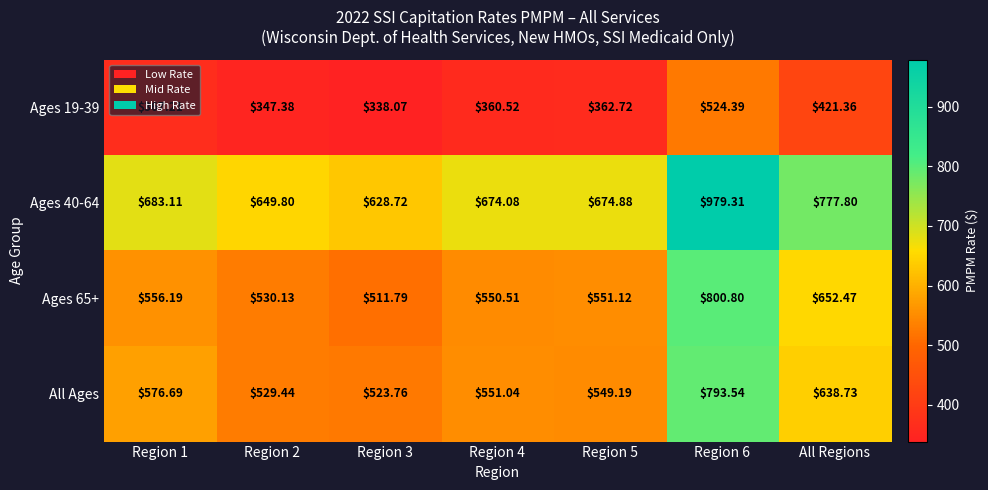

At how many categories does at least one series exceed 832?

1